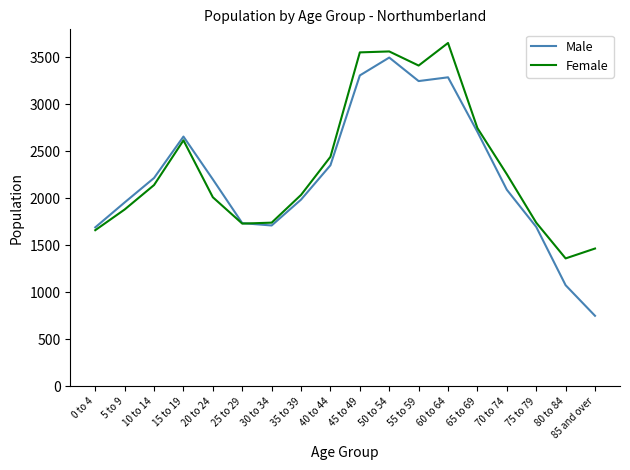

Where does the Male series first go above 2200?

10 to 14